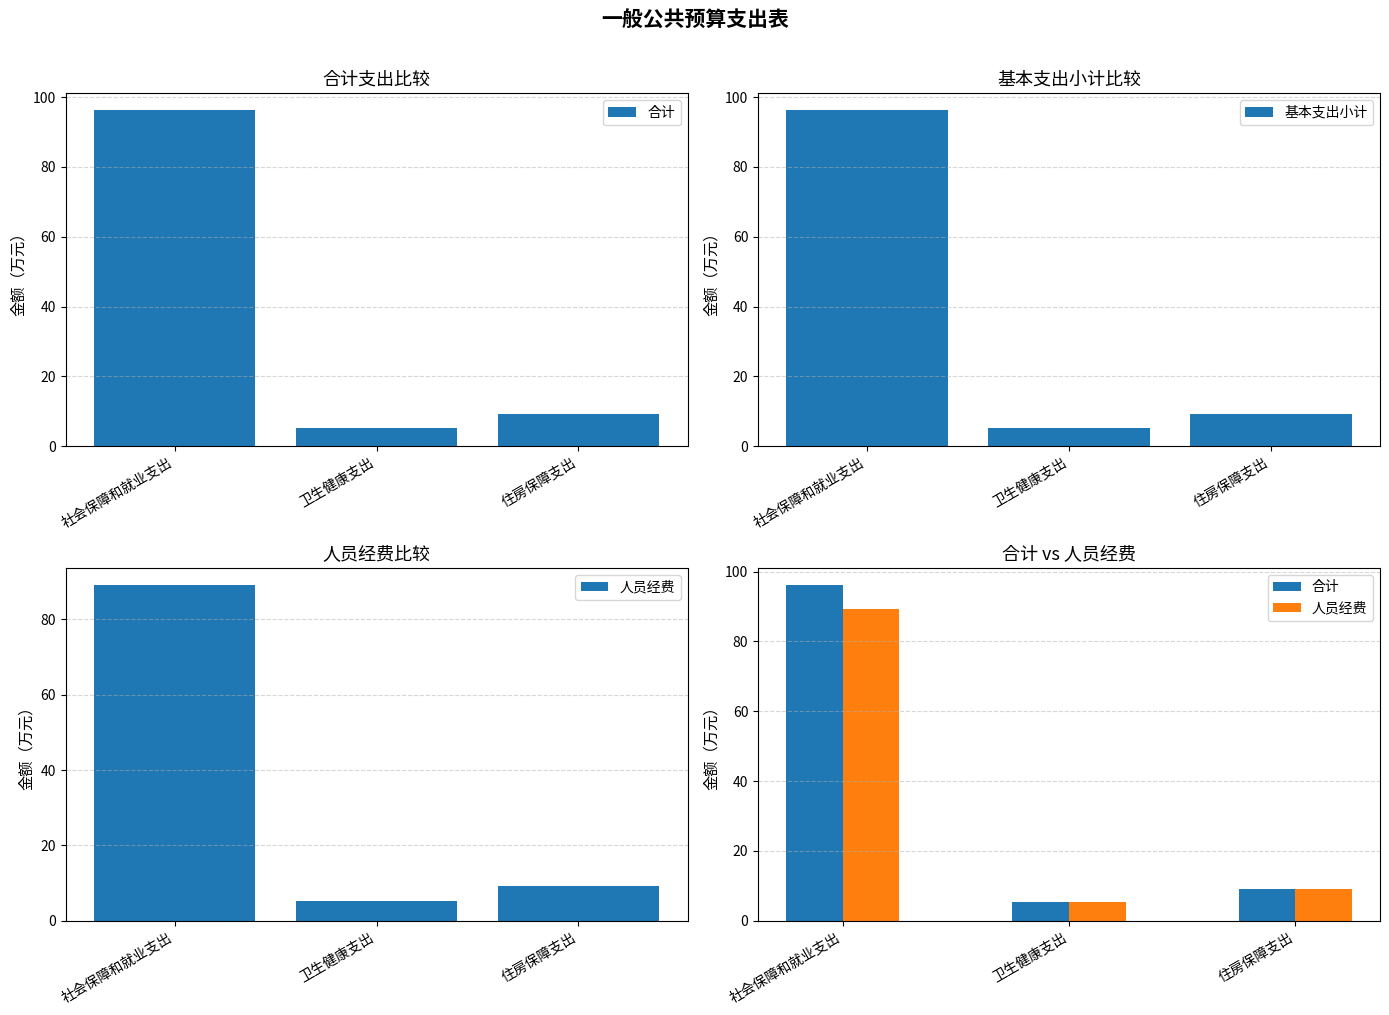

Is the value of 合计 at 社会保障和就业支出 greater than the value of 基本支出小计 at 社会保障和就业支出?

No